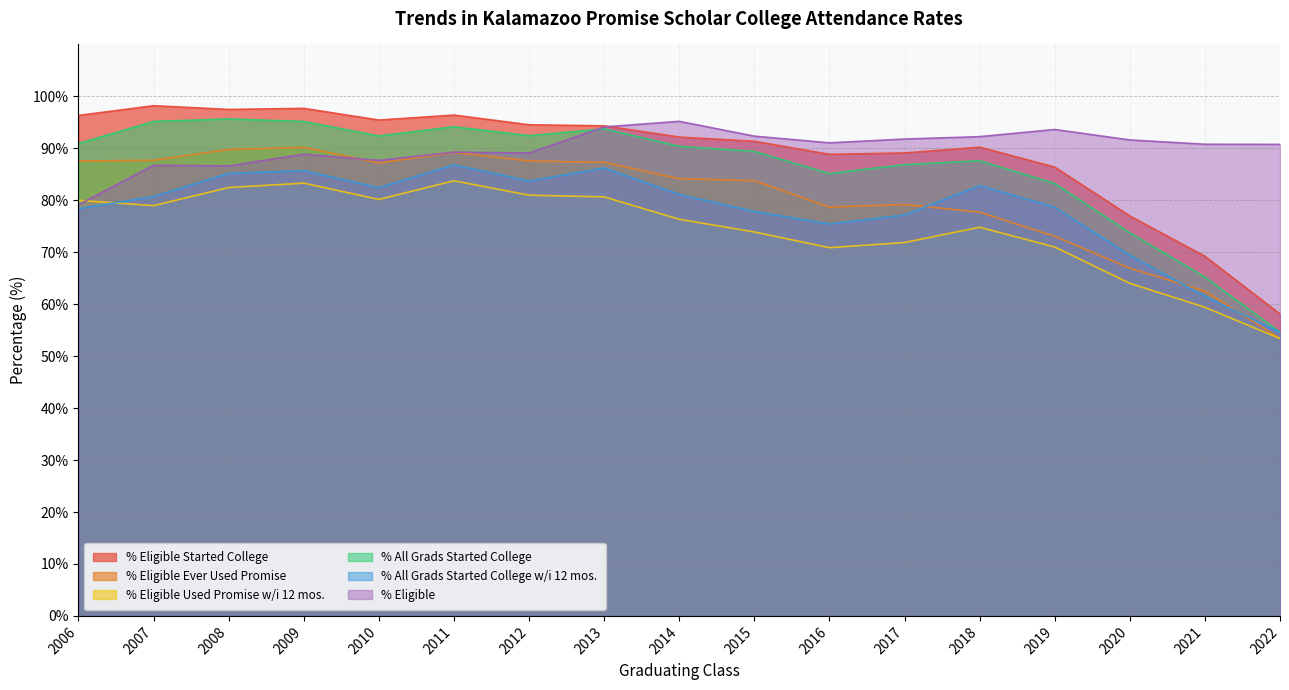

At which category does % Eligible reach its first local valley?

2008